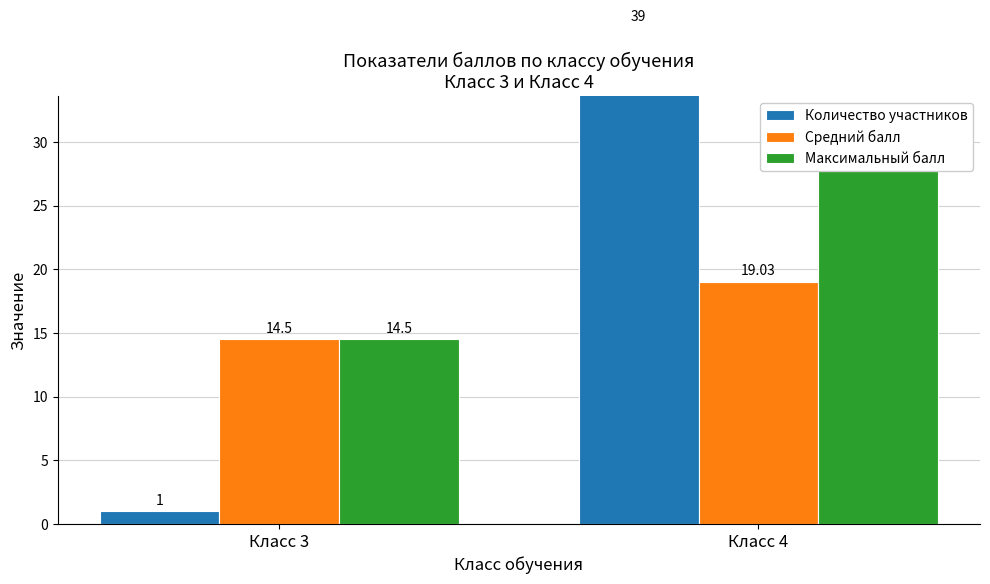

List the series in order of their peak value, highest first.

Количество участников, Максимальный балл, Средний балл